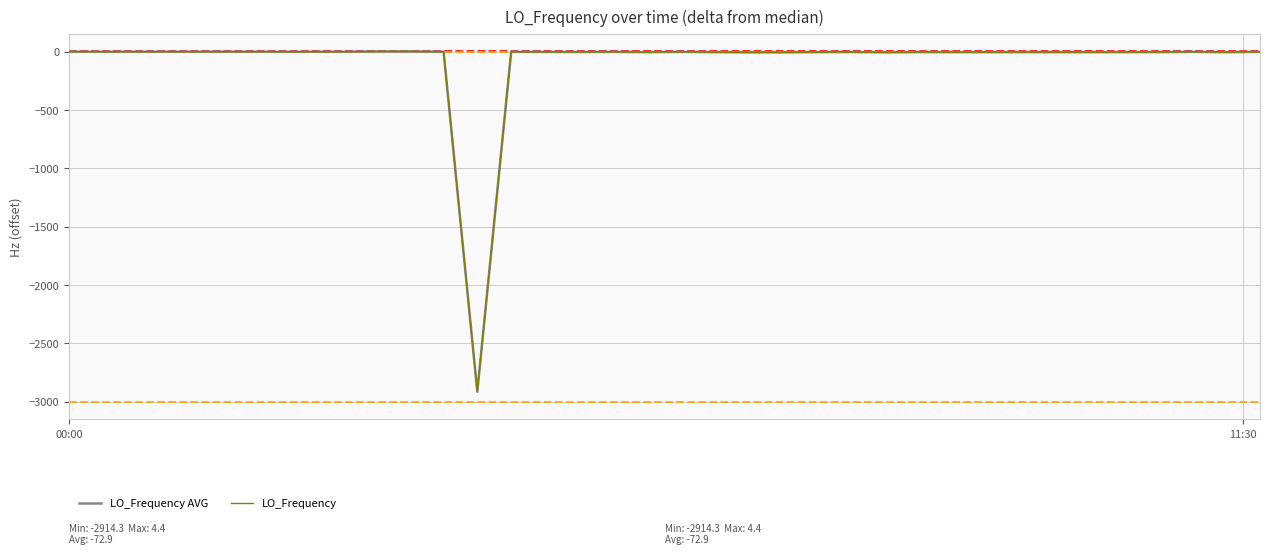

Does the chart display data point markers on the line(s)?

No